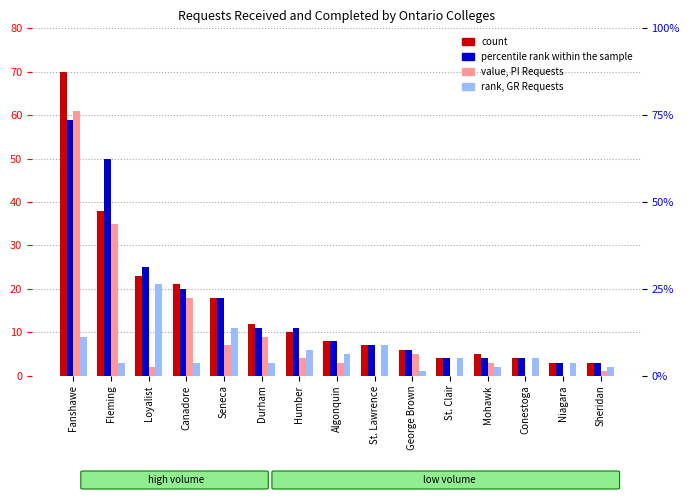

Which series changed the most between Fleming and Mohawk?

percentile rank within the sample